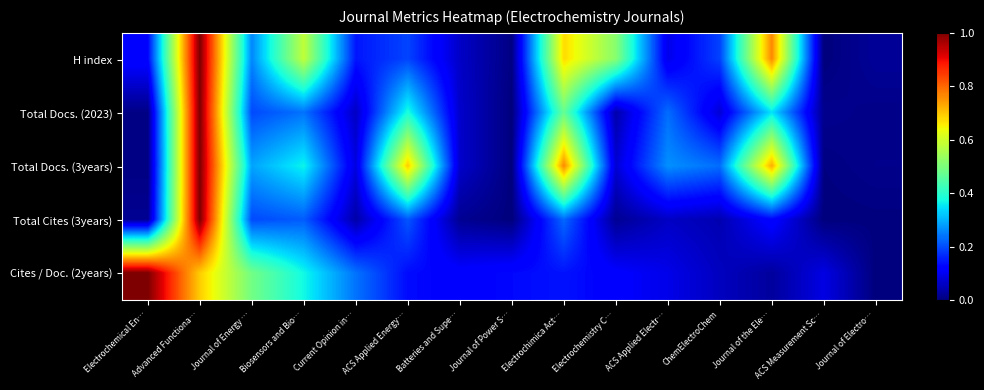

What is the total value across all series at Advanced Functiona…?

4.7